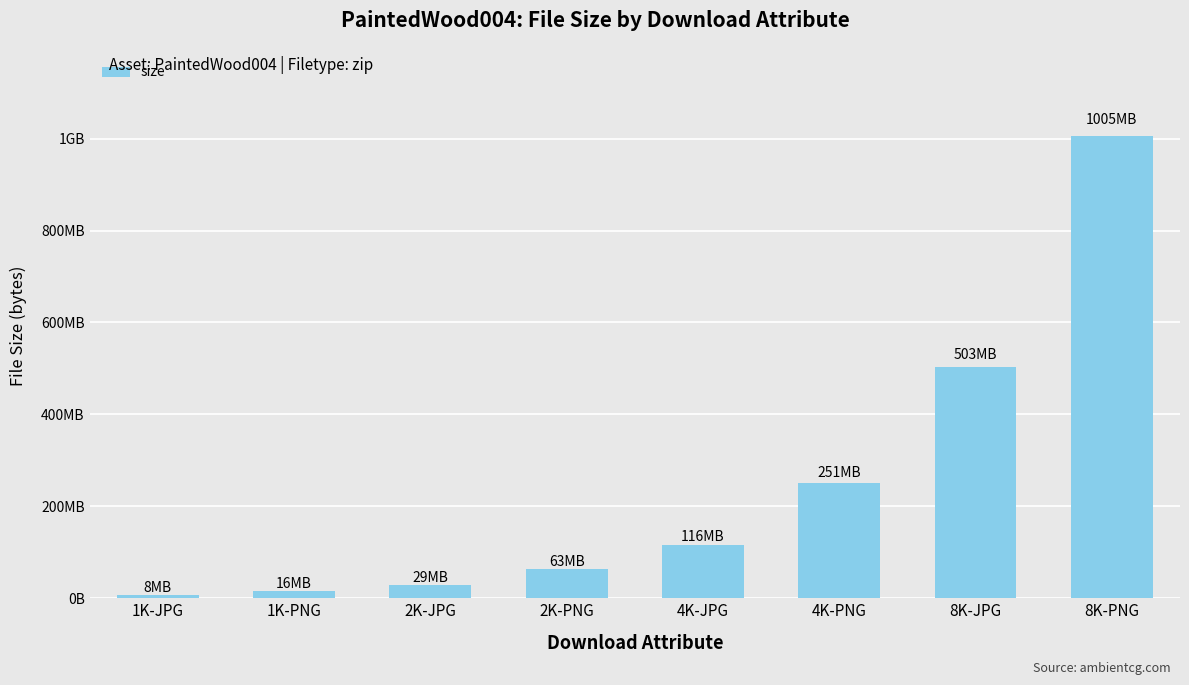

Are the bars horizontal?

No